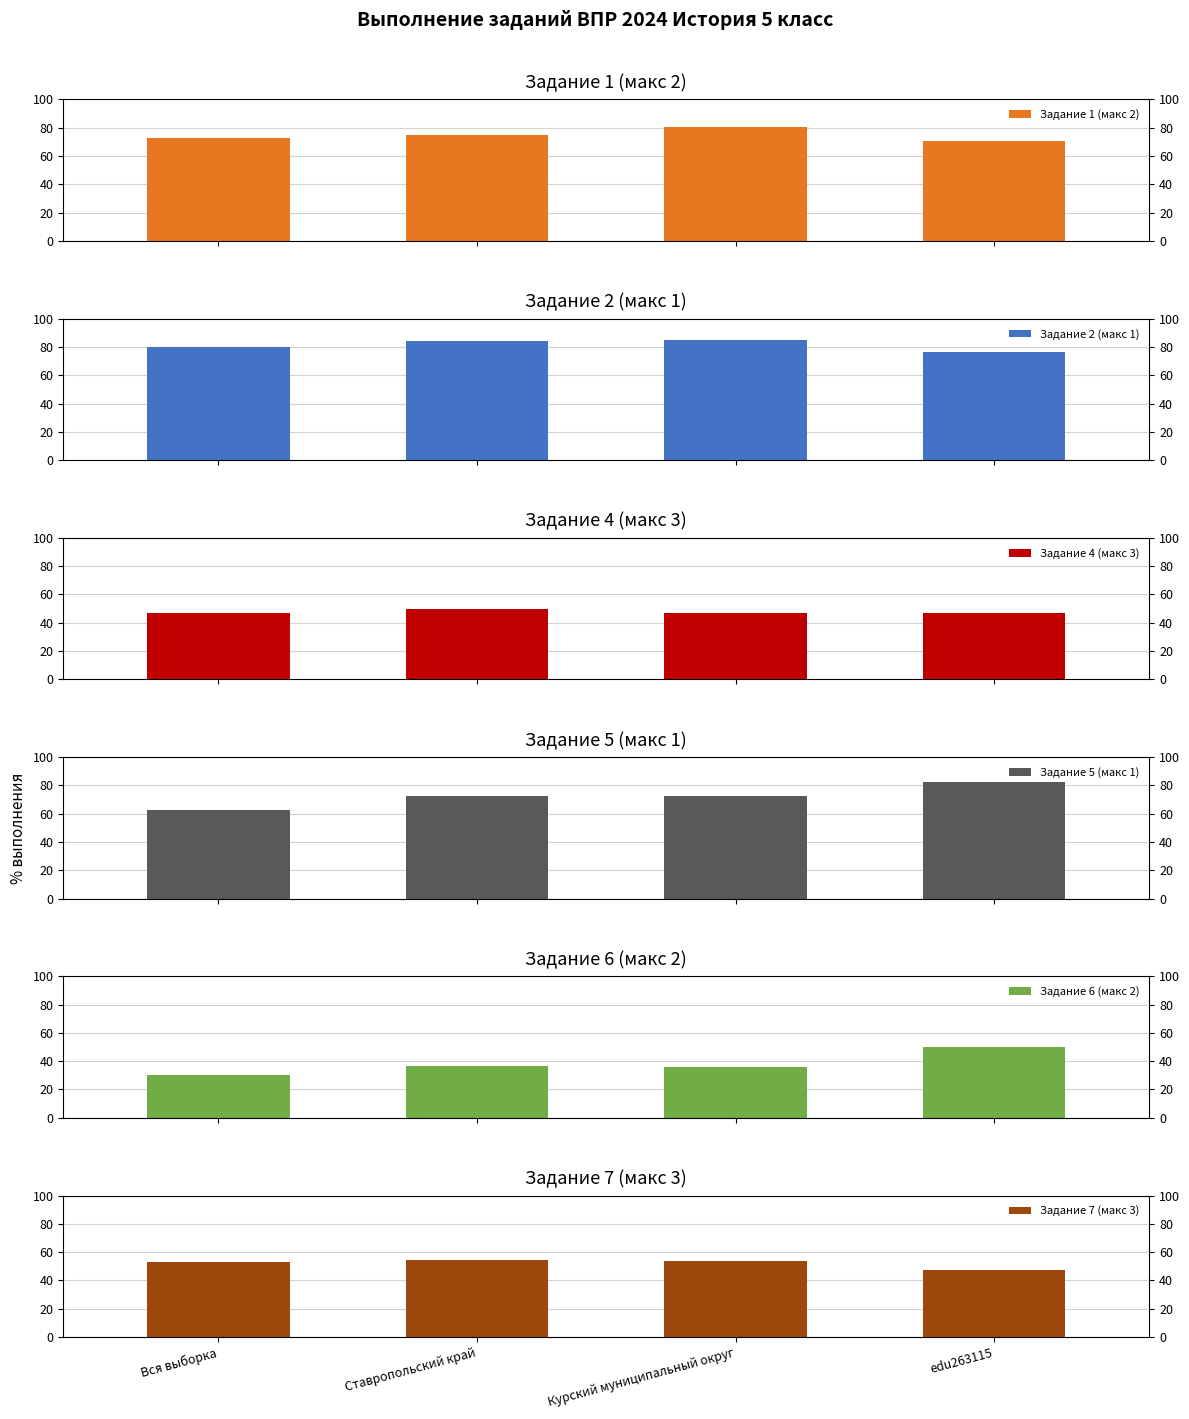

Reading left to right, what are all the values shown in this chart?

Задание 1 (макс 2): 73.1	74.5	80.3	70.6
Задание 2 (макс 1): 79.7	84.0	84.6	76.5
Задание 4 (макс 3): 46.9	49.4	47.1	47.1
Задание 5 (макс 1): 62.5	72.5	72.7	82.3
Задание 6 (макс 2): 30.5	36.7	35.8	50.0
Задание 7 (макс 3): 52.9	54.2	53.5	47.1